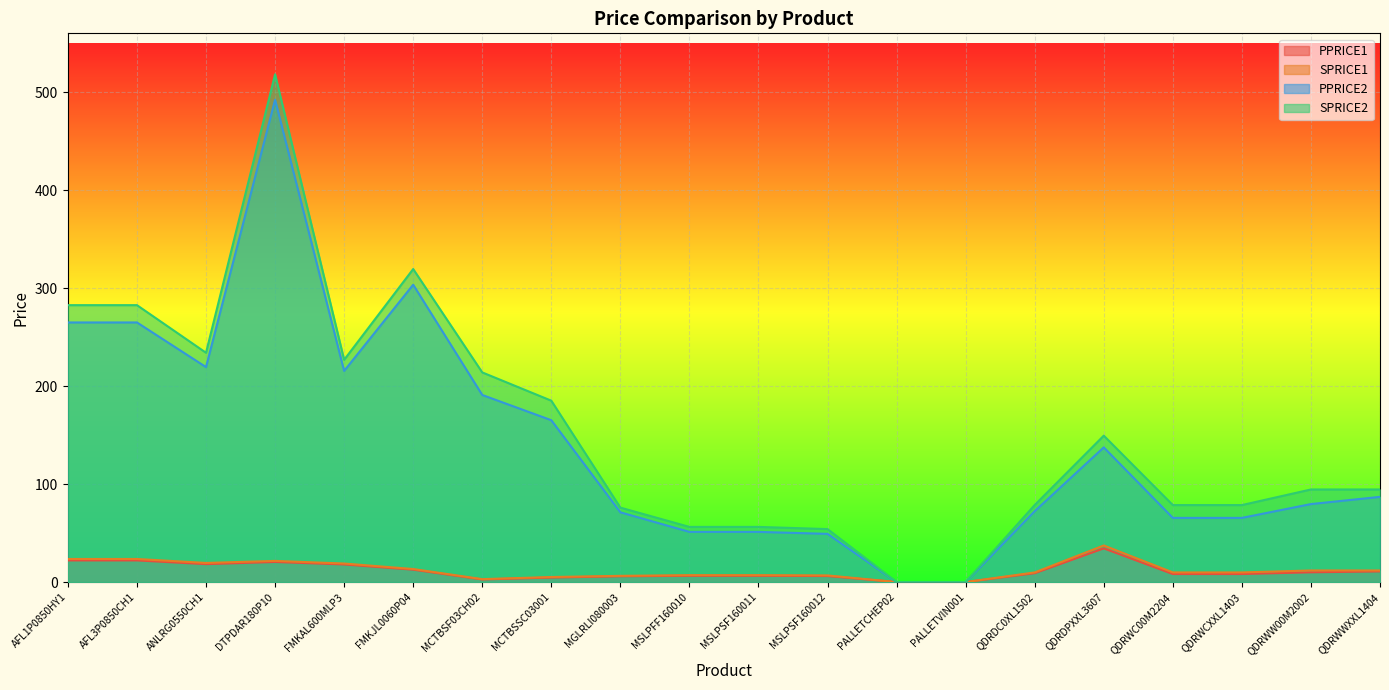

What is the sum of all SPRICE2 values?

3079.3